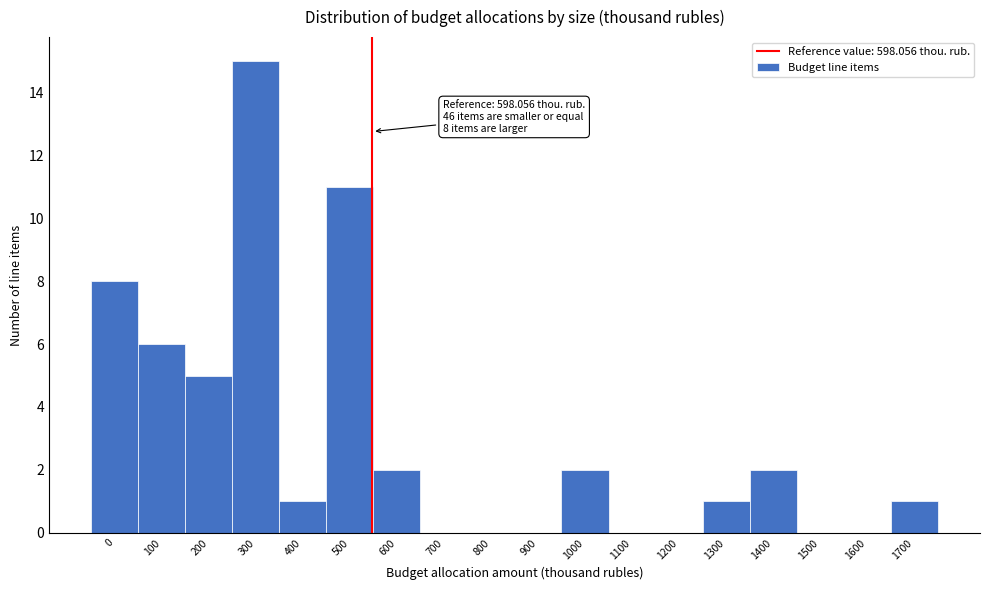

Reading left to right, what are all the values shown in this chart?

0=8	100=6	200=5	300=15	400=1	500=11	600=2	700=0	800=0	900=0	1000=2	1100=0	1200=0	1300=1	1400=2	1500=0	1600=0	1700=1